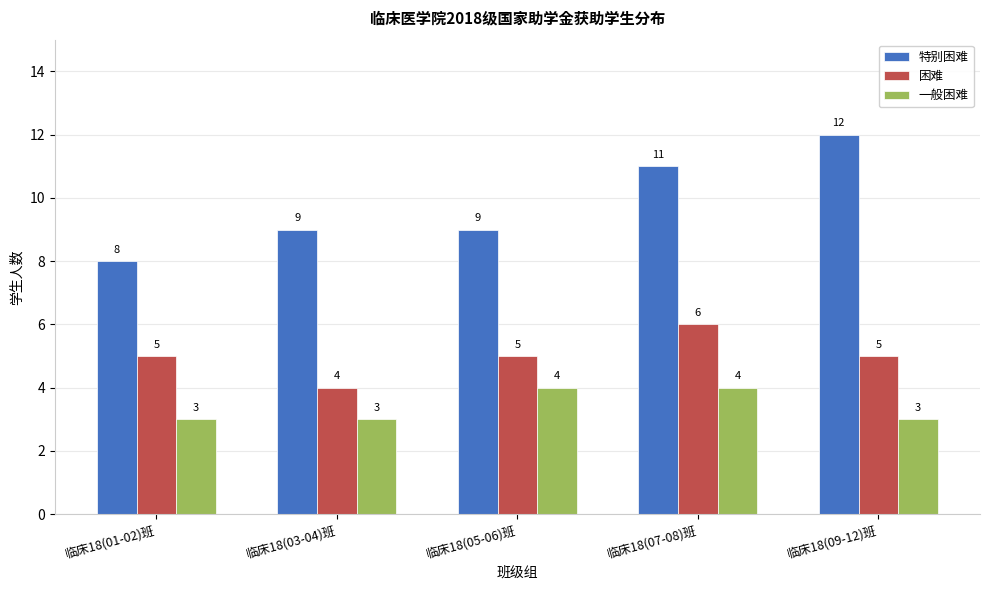

Read the 一般困难 value at 临床18(03-04)班.

3